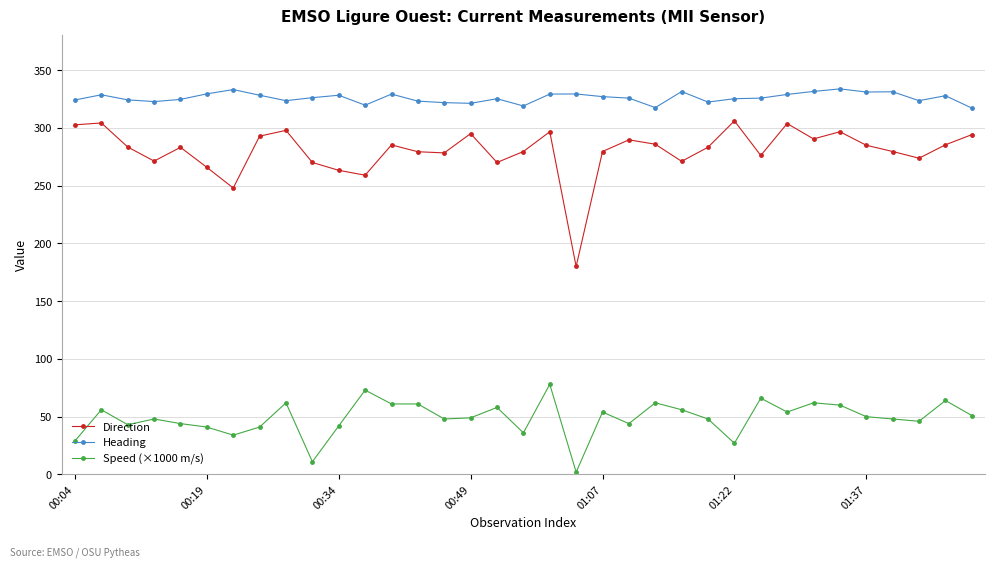

True or false: Direction has more than 0 interior local peaks.

True